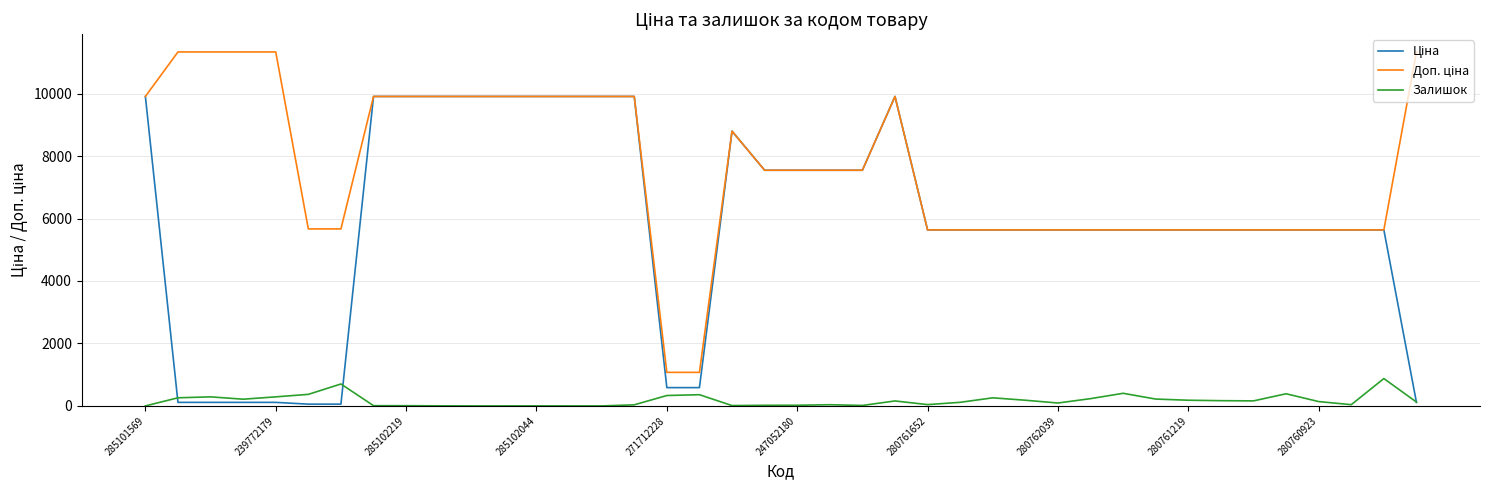

What is the average value of the Залишок series?

169.1